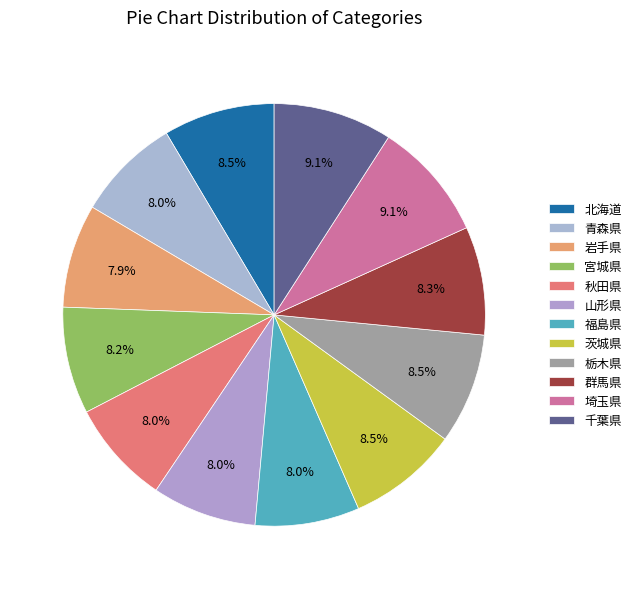

To the nearest percent, what portion does 群馬県 represent?

8%